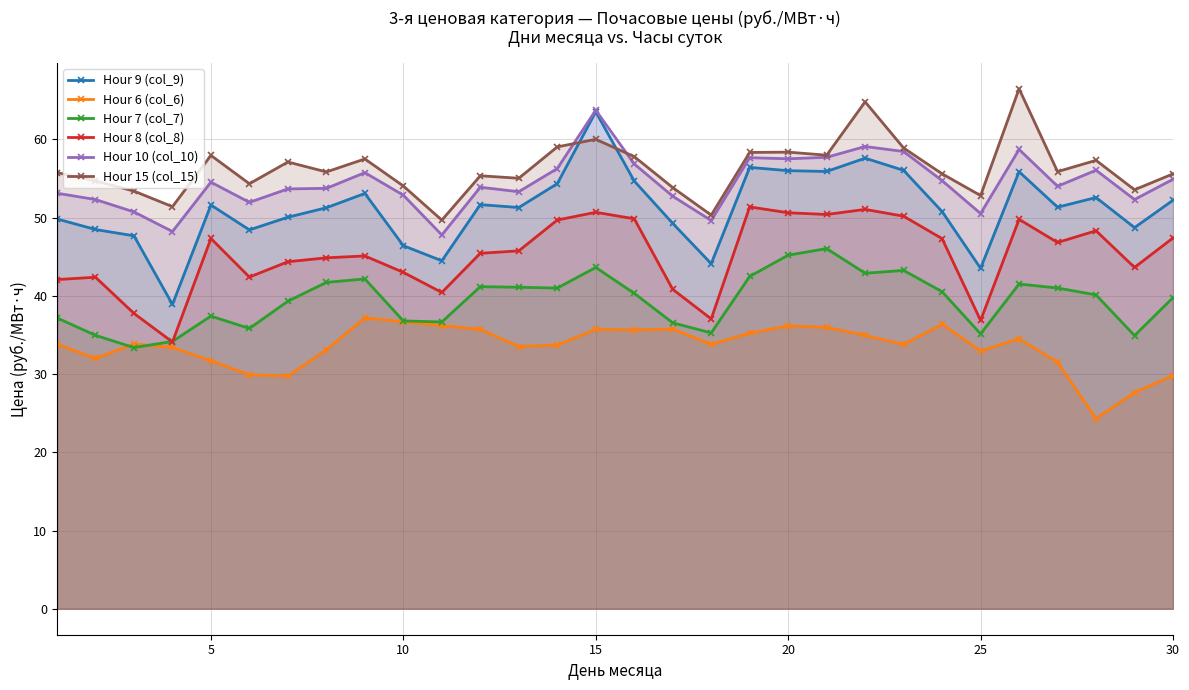

True or false: Hour 9 (col_9) has more than 2 points higher than both neighbors.

True